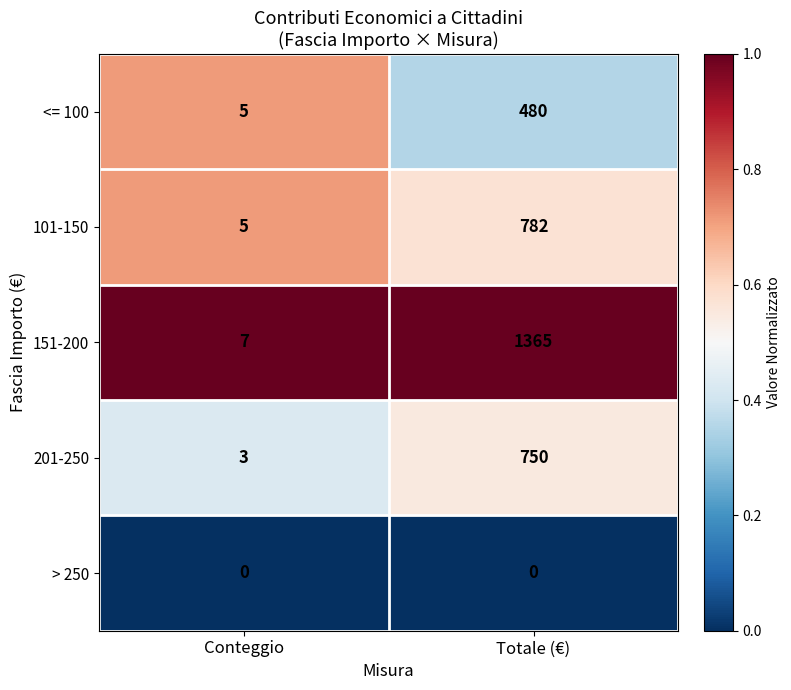

Which category has the highest value across all series?

Totale (€)